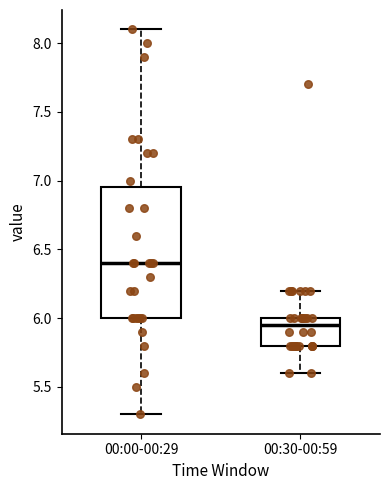

Reading left to right, read every box against the y-axis: the position of its median line, the range the box covers, and the ends of its whiskers. The values are not printed on the chart, so give them approximately, as read against the axis.

00:00-00:29: median 6.40, box 6.00 to 6.95, whiskers 5.30 to 8.10
00:30-00:59: median 5.95, box 5.80 to 6.00, whiskers 5.60 to 6.20